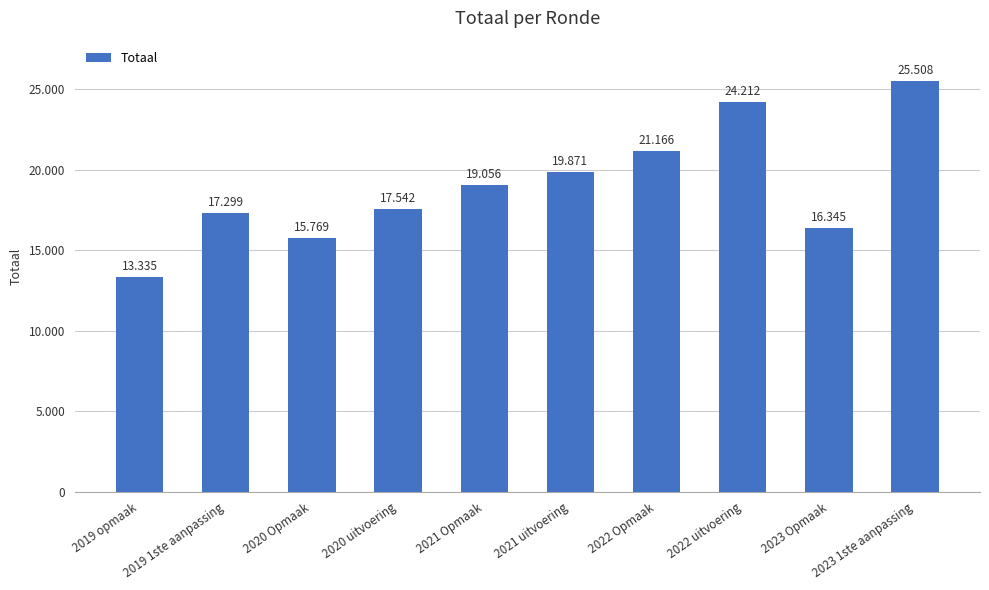

Where is the data nearest to the value 19421?

2021 Opmaak